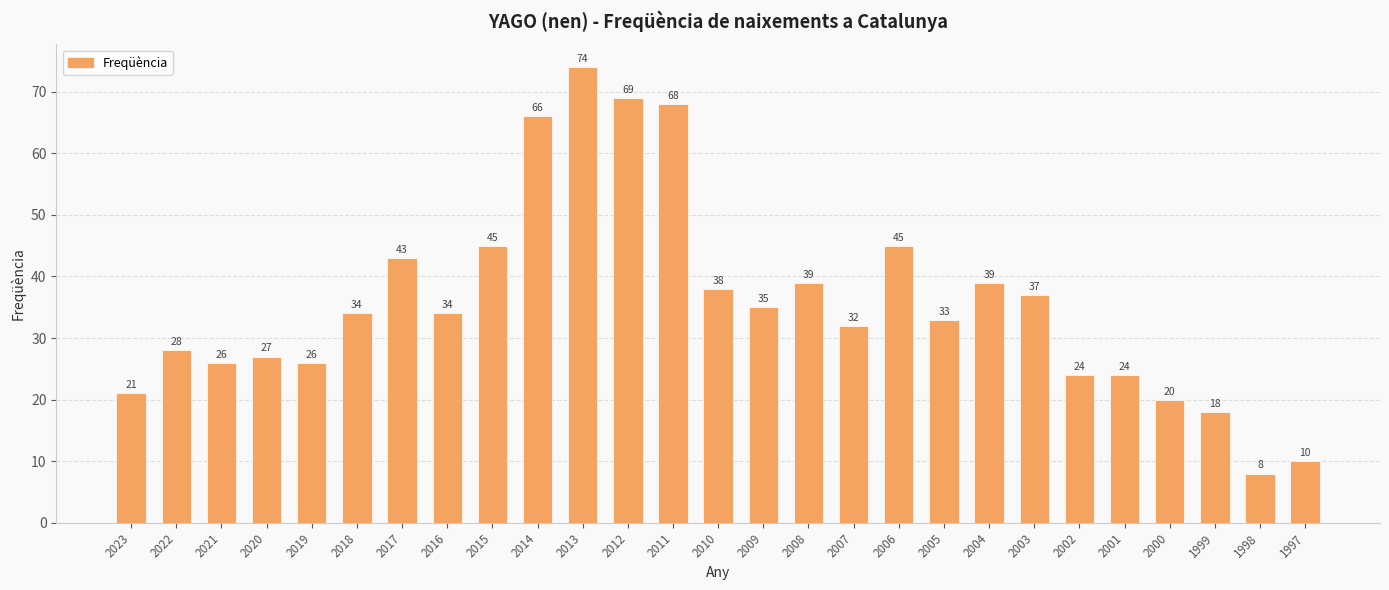

What is the sum of all values?

963